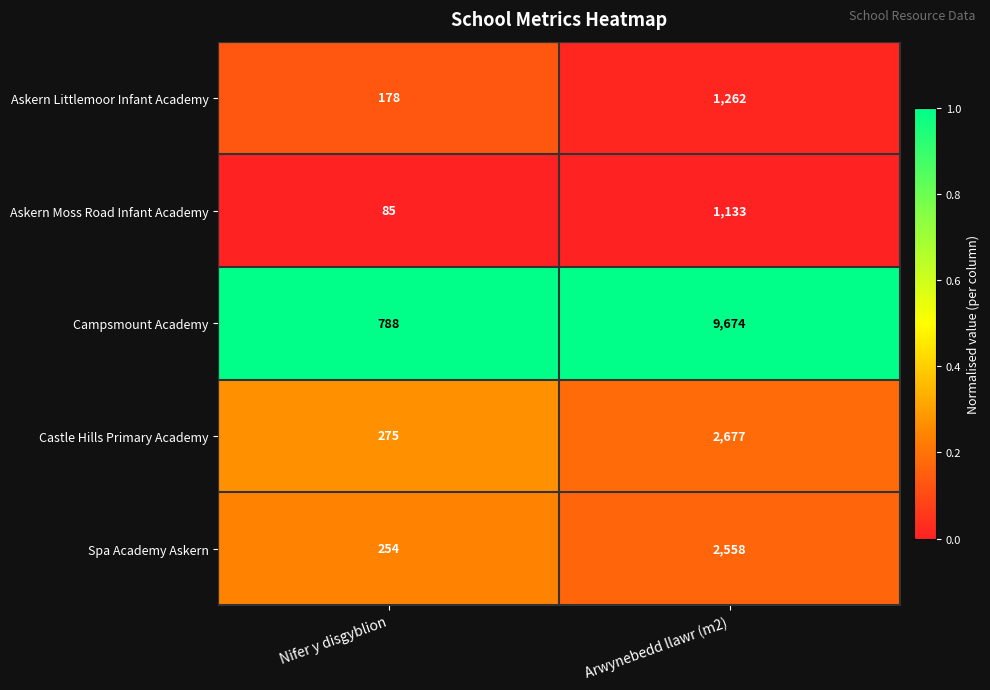

Reading left to right, transcribe all the data shown in this chart.

Askern Littlemoor Infant Academy: Nifer y disgyblion=178	Arwynebedd llawr (m2)=1262
Askern Moss Road Infant Academy: Nifer y disgyblion=85	Arwynebedd llawr (m2)=1133
Campsmount Academy: Nifer y disgyblion=788	Arwynebedd llawr (m2)=9674
Castle Hills Primary Academy: Nifer y disgyblion=275	Arwynebedd llawr (m2)=2677
Spa Academy Askern: Nifer y disgyblion=254	Arwynebedd llawr (m2)=2558